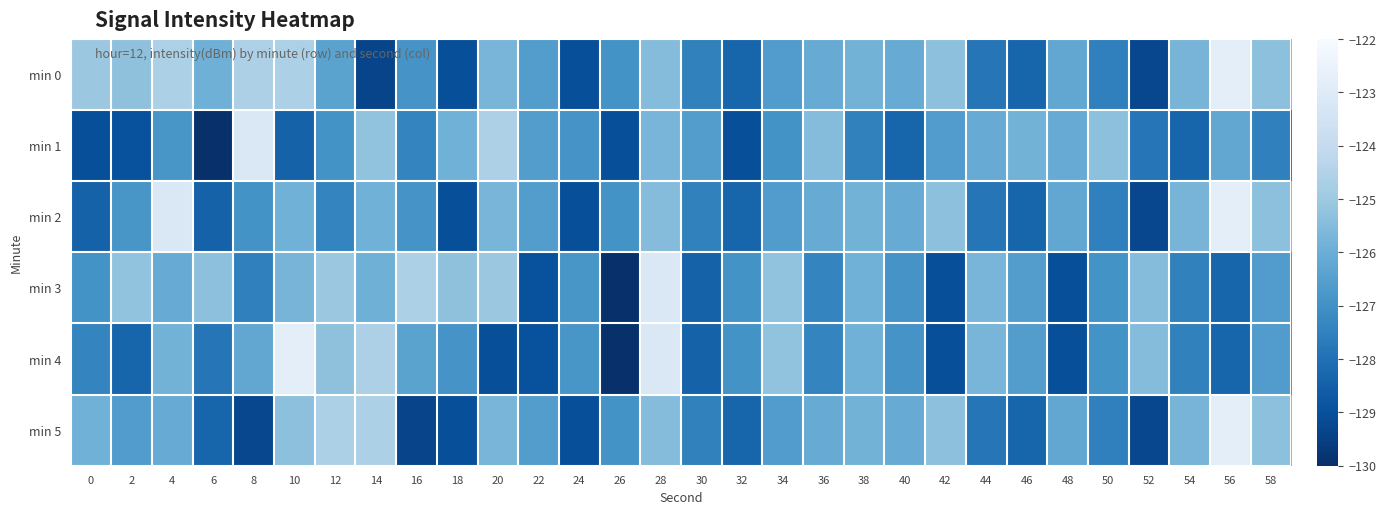

Reading left to right, transcribe all the data shown in this chart.

min 0: 0=-125.0	2=-125.3	4=-124.6	6=-125.9	8=-124.6	10=-124.6	12=-126.4	14=-129.4	16=-126.9	18=-129.1	20=-125.7	22=-126.6	24=-129.0	26=-126.9	28=-125.5	30=-127.5	32=-128.4	34=-126.6	36=-126.1	38=-125.8	40=-126.1	42=-125.3	44=-127.8	46=-128.4	48=-126.2	50=-127.5	52=-129.3	54=-125.8	56=-122.8	58=-125.3
min 1: 0=-129.1	2=-129.0	4=-126.8	6=-130.0	8=-123.2	10=-128.4	12=-126.9	14=-125.2	16=-127.4	18=-125.9	20=-124.6	22=-126.6	24=-126.9	26=-129.1	28=-125.7	30=-126.6	32=-129.0	34=-126.9	36=-125.5	38=-127.5	40=-128.4	42=-126.6	44=-126.1	46=-125.8	48=-126.1	50=-125.3	52=-127.8	54=-128.4	56=-126.2	58=-127.5
min 2: 0=-128.4	2=-126.8	4=-123.2	6=-128.4	8=-126.9	10=-125.9	12=-127.4	14=-125.9	16=-126.9	18=-129.1	20=-125.7	22=-126.6	24=-129.0	26=-126.9	28=-125.5	30=-127.5	32=-128.4	34=-126.6	36=-126.1	38=-125.8	40=-126.1	42=-125.3	44=-127.8	46=-128.4	48=-126.2	50=-127.5	52=-129.3	54=-125.8	56=-122.8	58=-125.3
min 3: 0=-126.9	2=-125.2	4=-126.1	6=-125.3	8=-127.5	10=-125.8	12=-125.0	14=-125.9	16=-124.6	18=-125.3	20=-125.0	22=-129.0	24=-126.8	26=-130.0	28=-123.2	30=-128.4	32=-126.9	34=-125.2	36=-127.4	38=-125.9	40=-126.9	42=-129.1	44=-125.7	46=-126.6	48=-129.0	50=-126.9	52=-125.5	54=-127.5	56=-128.4	58=-126.6
min 4: 0=-127.4	2=-128.4	4=-125.8	6=-127.8	8=-126.2	10=-122.8	12=-125.3	14=-124.6	16=-126.4	18=-126.9	20=-129.1	22=-129.0	24=-126.8	26=-130.0	28=-123.2	30=-128.4	32=-126.9	34=-125.2	36=-127.4	38=-125.9	40=-126.9	42=-129.1	44=-125.7	46=-126.6	48=-129.0	50=-126.9	52=-125.5	54=-127.5	56=-128.4	58=-126.6
min 5: 0=-125.9	2=-126.6	4=-126.1	6=-128.4	8=-129.3	10=-125.3	12=-124.6	14=-124.6	16=-129.4	18=-129.1	20=-125.7	22=-126.6	24=-129.0	26=-126.9	28=-125.5	30=-127.5	32=-128.4	34=-126.6	36=-126.1	38=-125.8	40=-126.1	42=-125.3	44=-127.8	46=-128.4	48=-126.2	50=-127.5	52=-129.3	54=-125.8	56=-122.8	58=-125.3